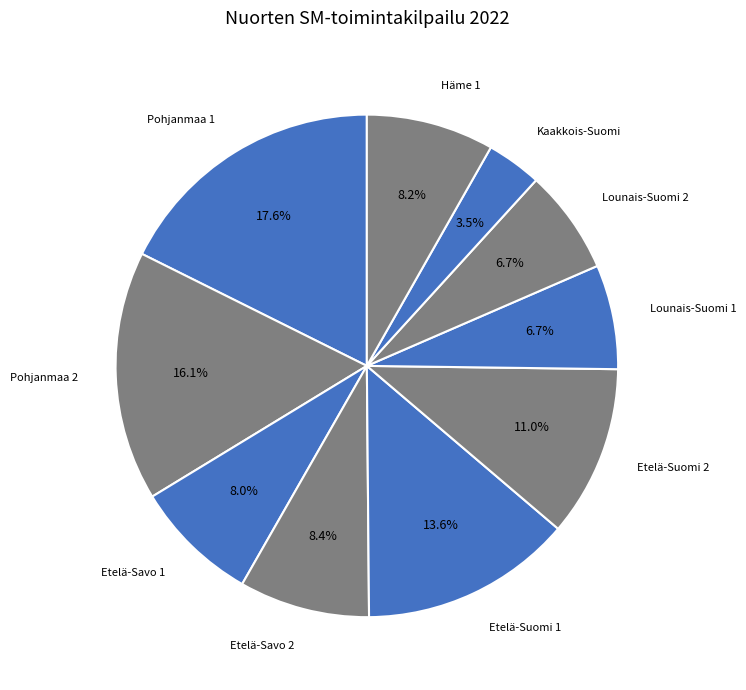

Count the number of slices in the pie.

10